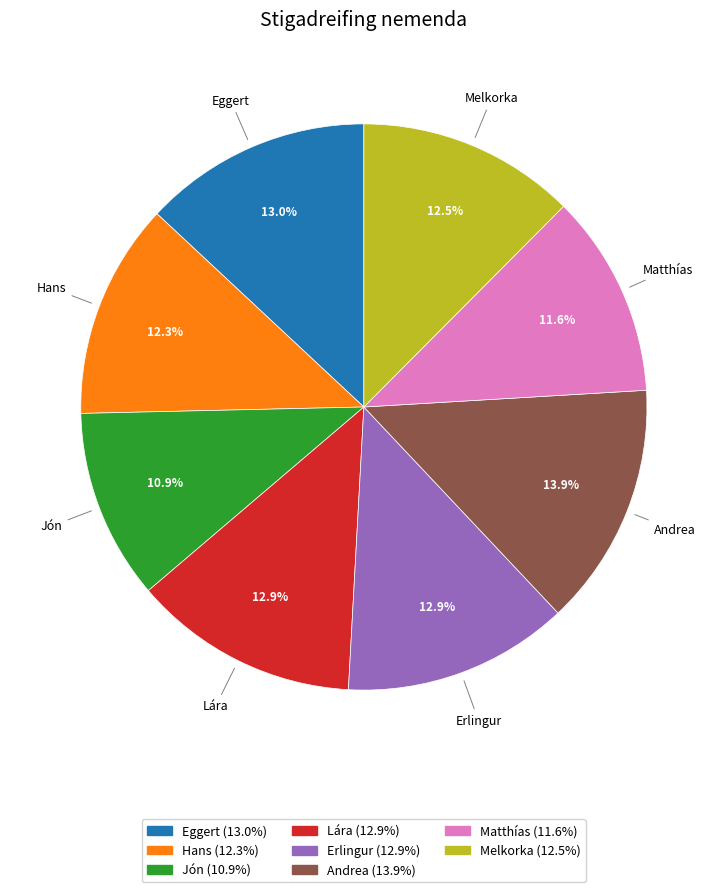

How many slices are in this pie chart?

8